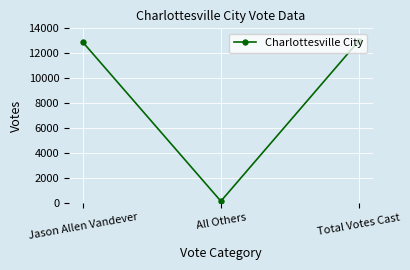

What position from the right is Total Votes Cast?

1